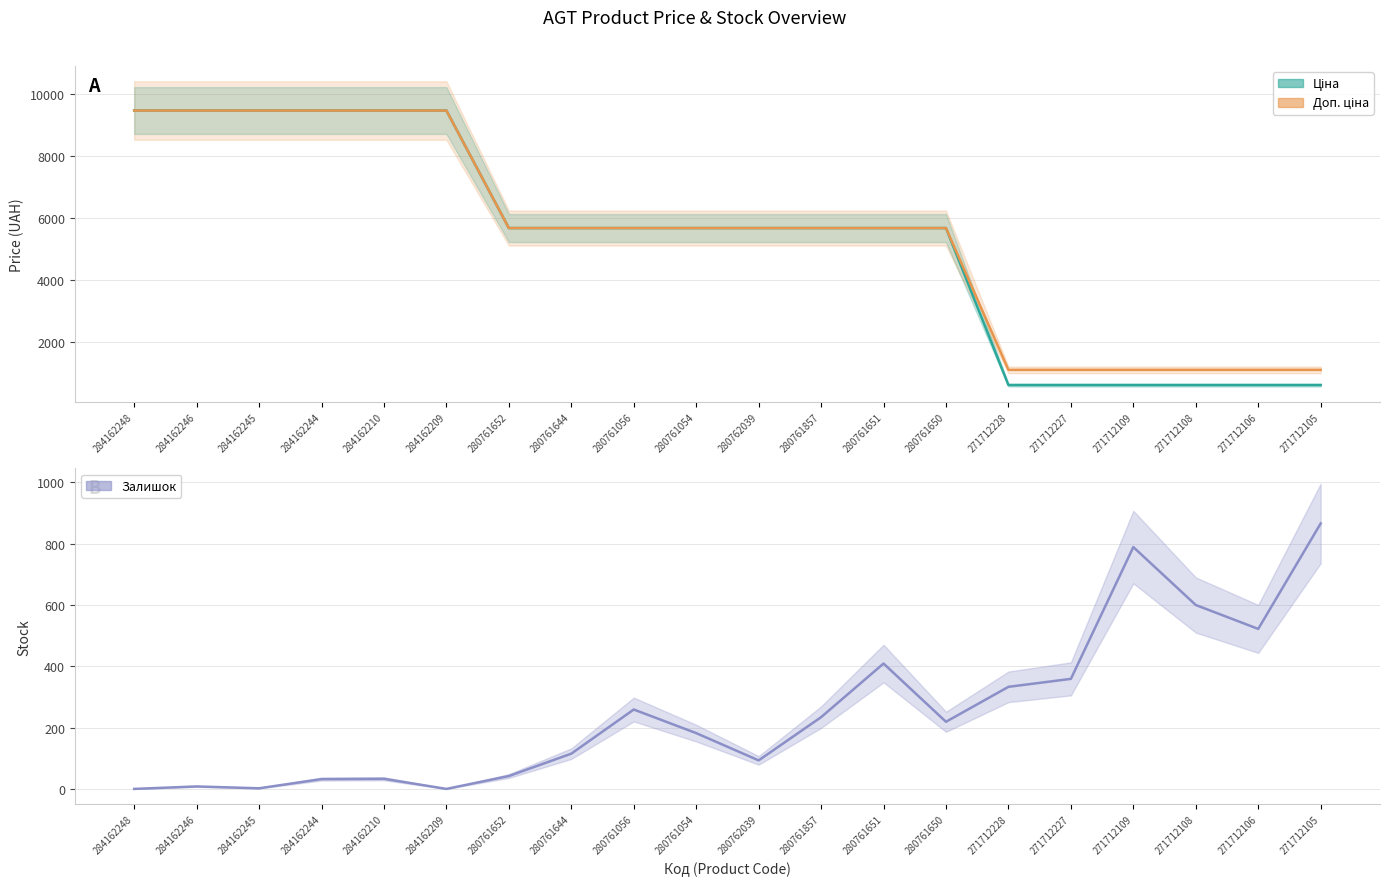

At which label is Ціна closest to 5034?

280761652